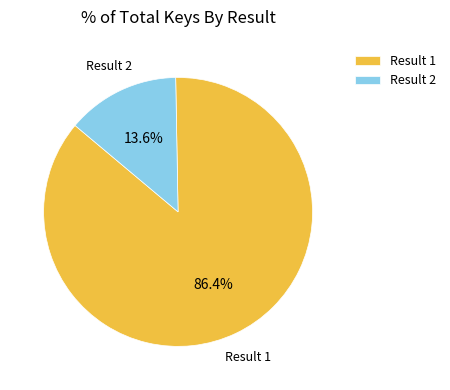

Which slice represents more than half of the pie?

Result 1